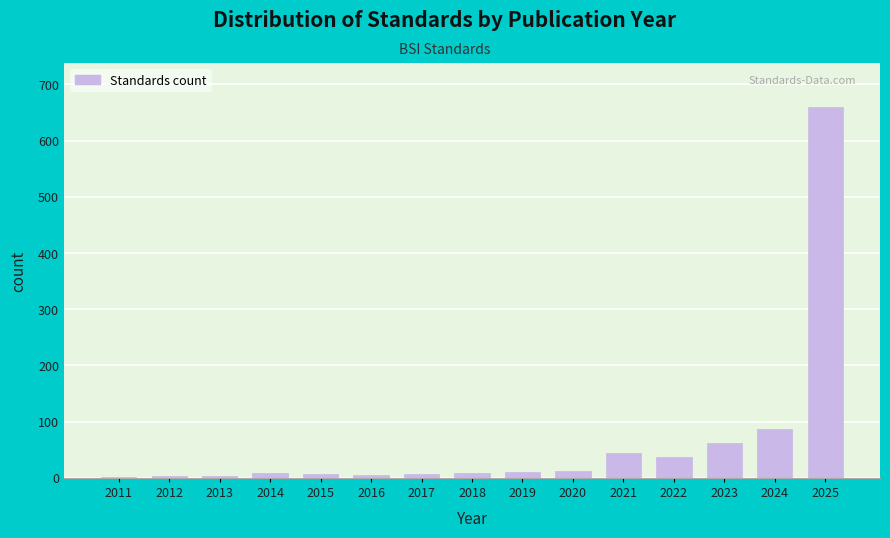

What is the change in value from 2024 to 2025?

+572